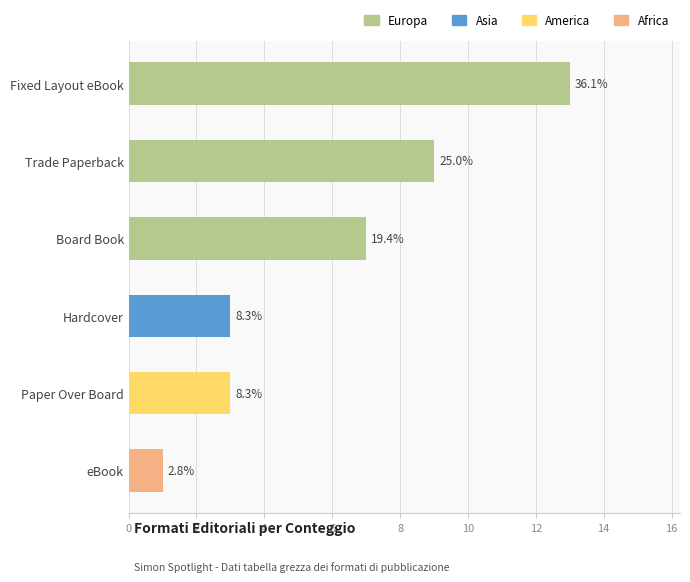

Rank the categories by value from lowest to highest.

eBook, Hardcover, Paper Over Board, Board Book, Trade Paperback, Fixed Layout eBook